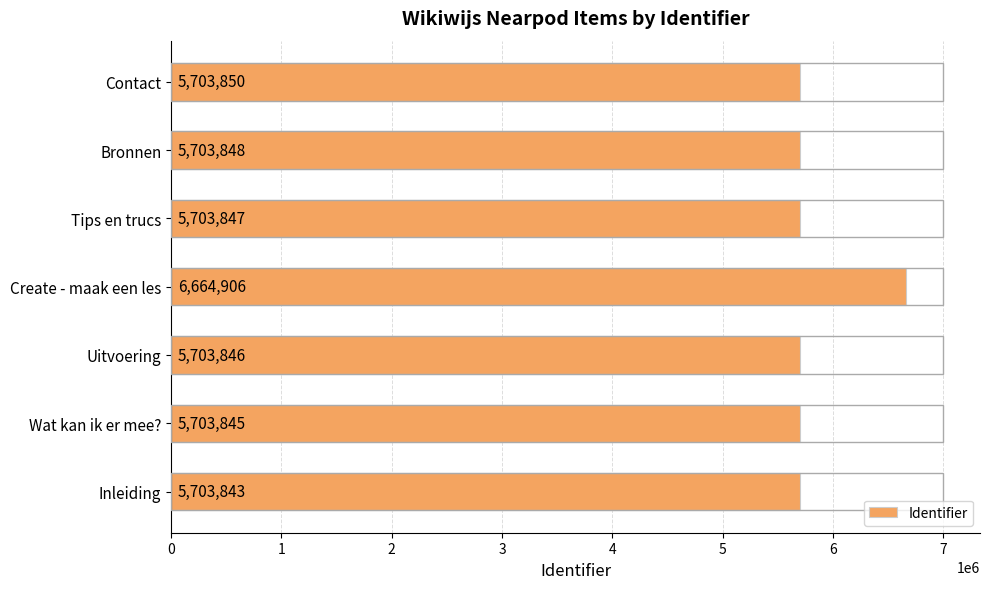

What is the change in value from Uitvoering to Bronnen?

+2